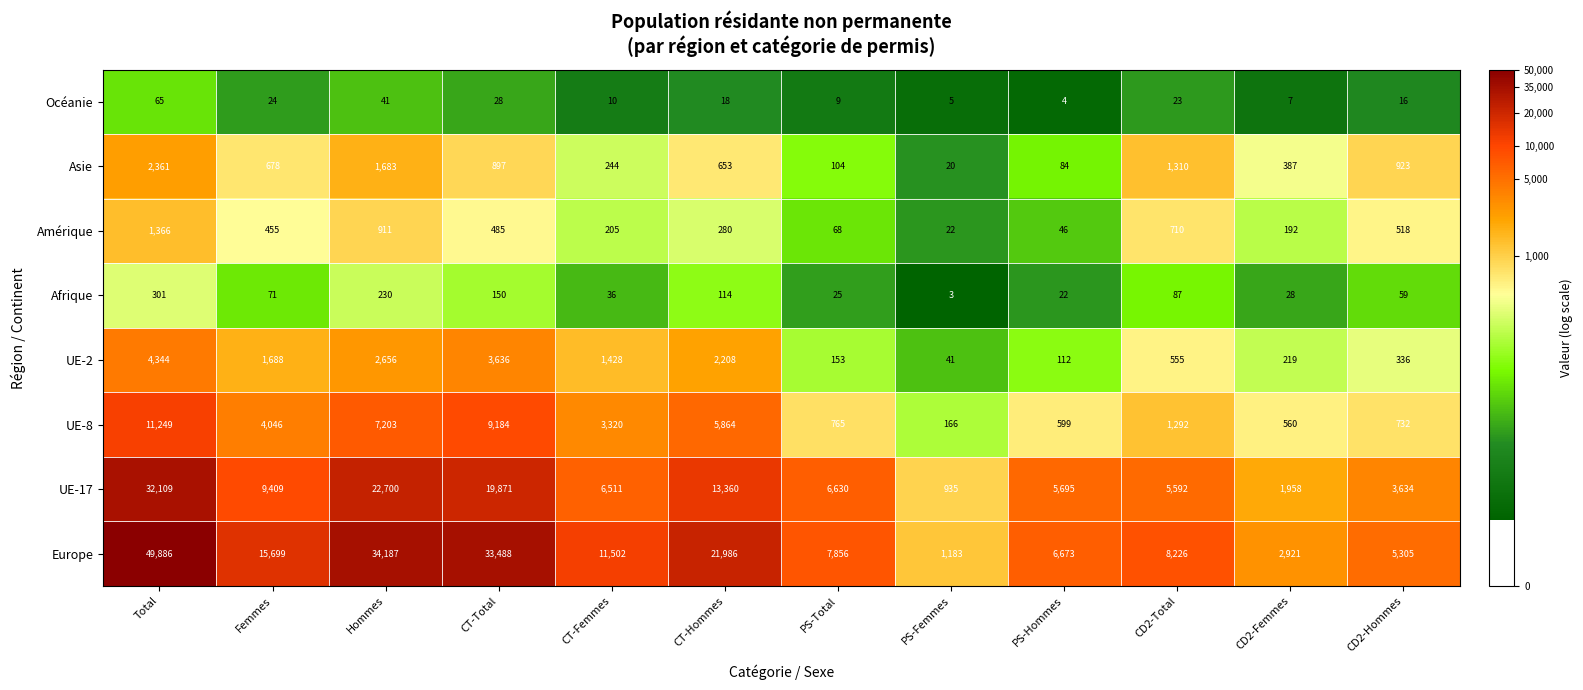

How many data points in UE-8 are less than 3320?

6